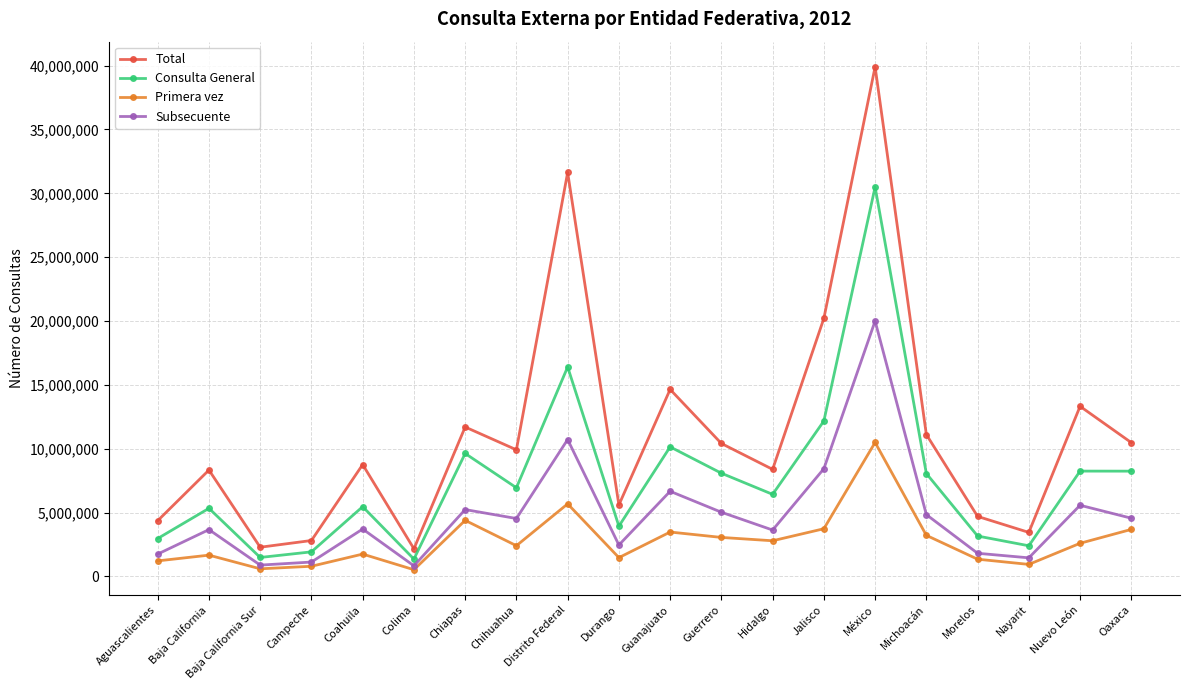

What is the spread (max minus min) of values at Chiapas?

7309475